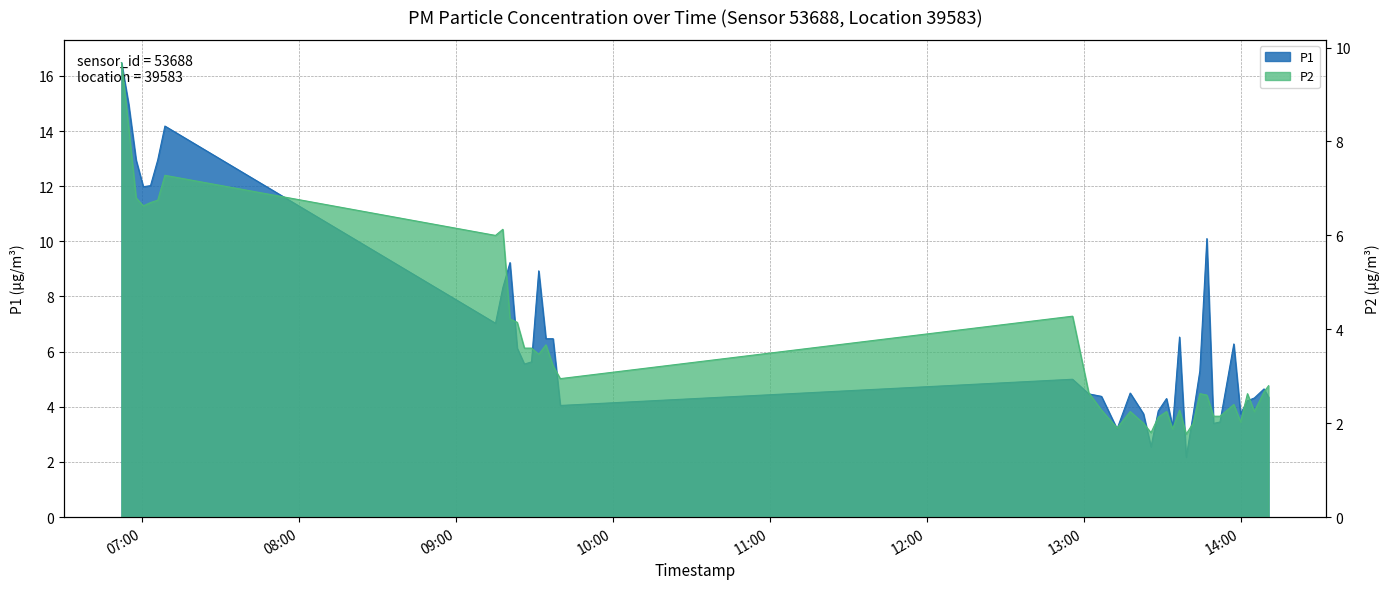

Is the value of P2 at 10:00 greater than the value of P1 at 32?

Yes